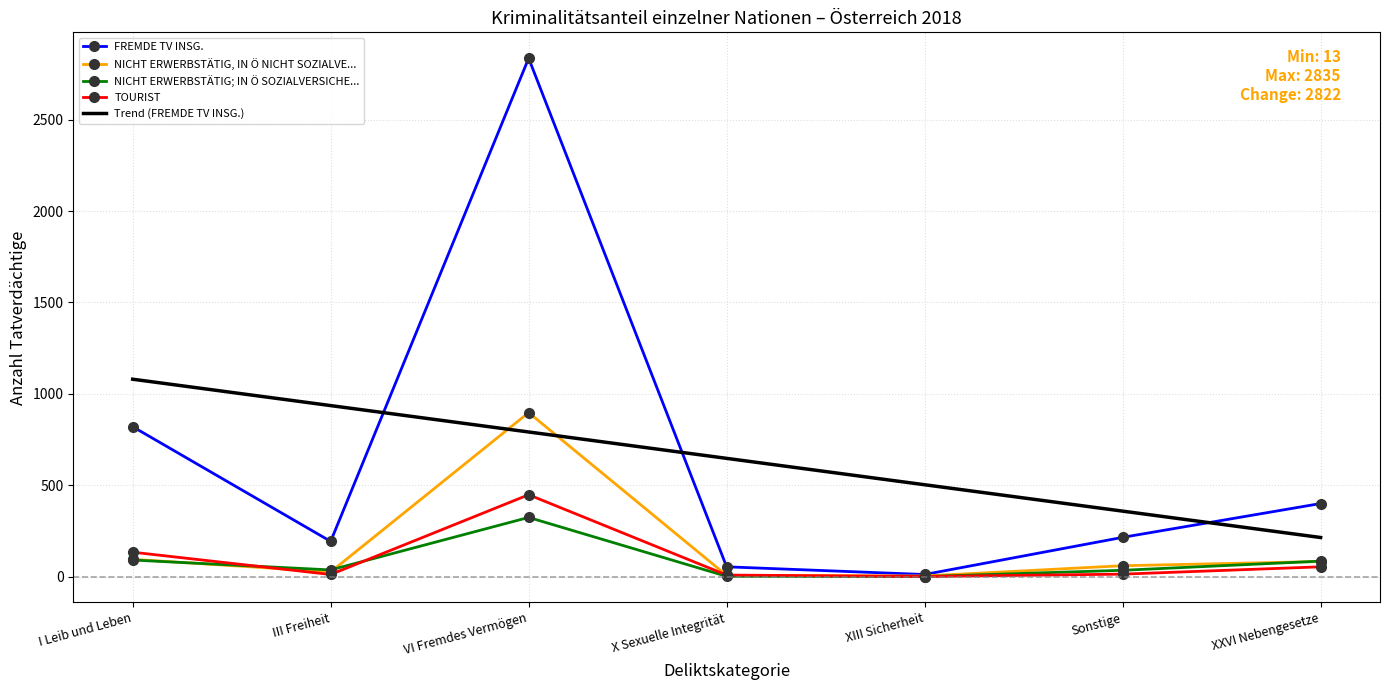

Reading right to left, extract all data points from this chart.

FREMDE TV INSG.: 401	216	13	55	2835	194	821
NICHT ERWERBSTÄTIG, IN Ö NICHT SOZIALVE...: 84	61	5	8	898	27	96
NICHT ERWERBSTÄTIG; IN Ö SOZIALVERSICHE...: 86	36	2	3	325	38	92
TOURIST: 55	15	2	10	449	13	135